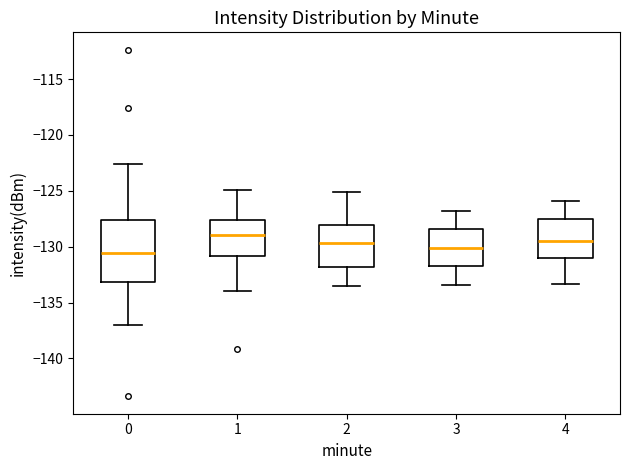

Where is the upper edge of the box at x = 2 on the y-axis? The values are not printed on the chart, so give them approximately, as read against the axis.

-128.0